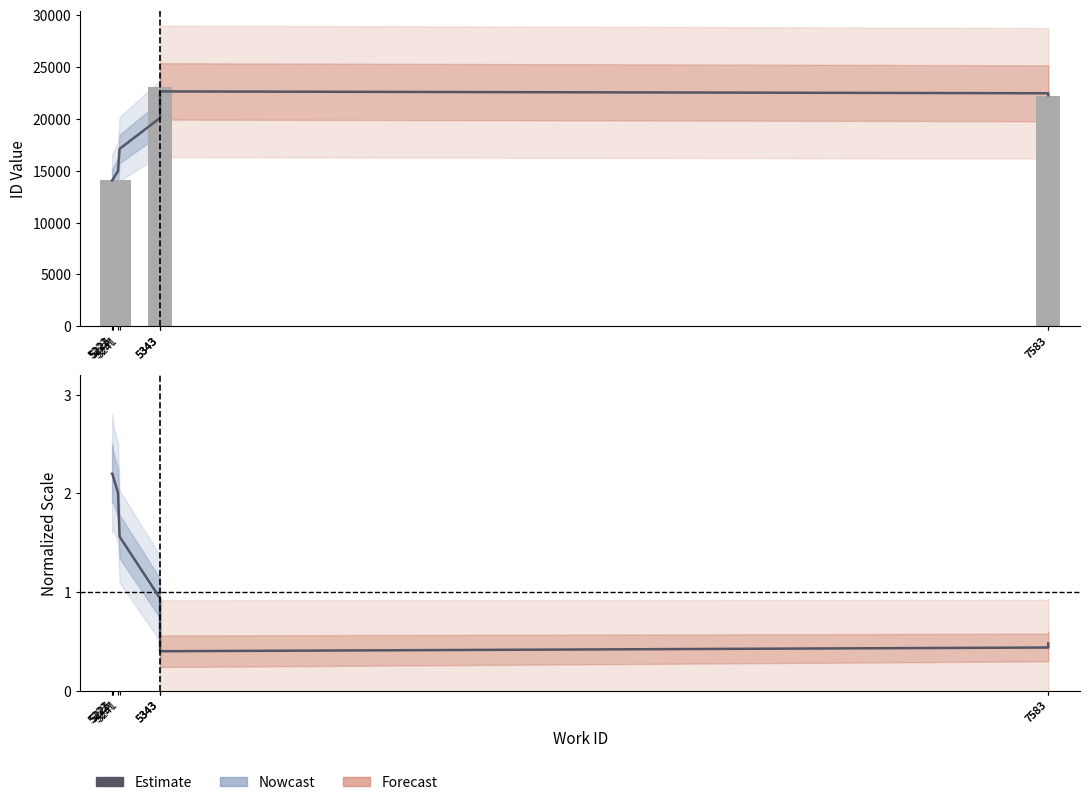

Reading left to right, transcribe all the data shown in this chart.

2.2	2.2	2.2	2.0	1.6	0.9	0.5	0.4	0.4	0.5